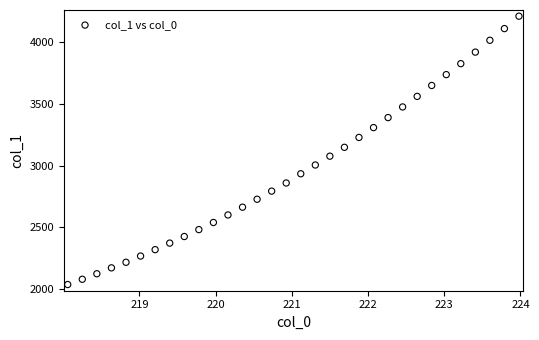

What is the range of X values (max minus min)?

5.9